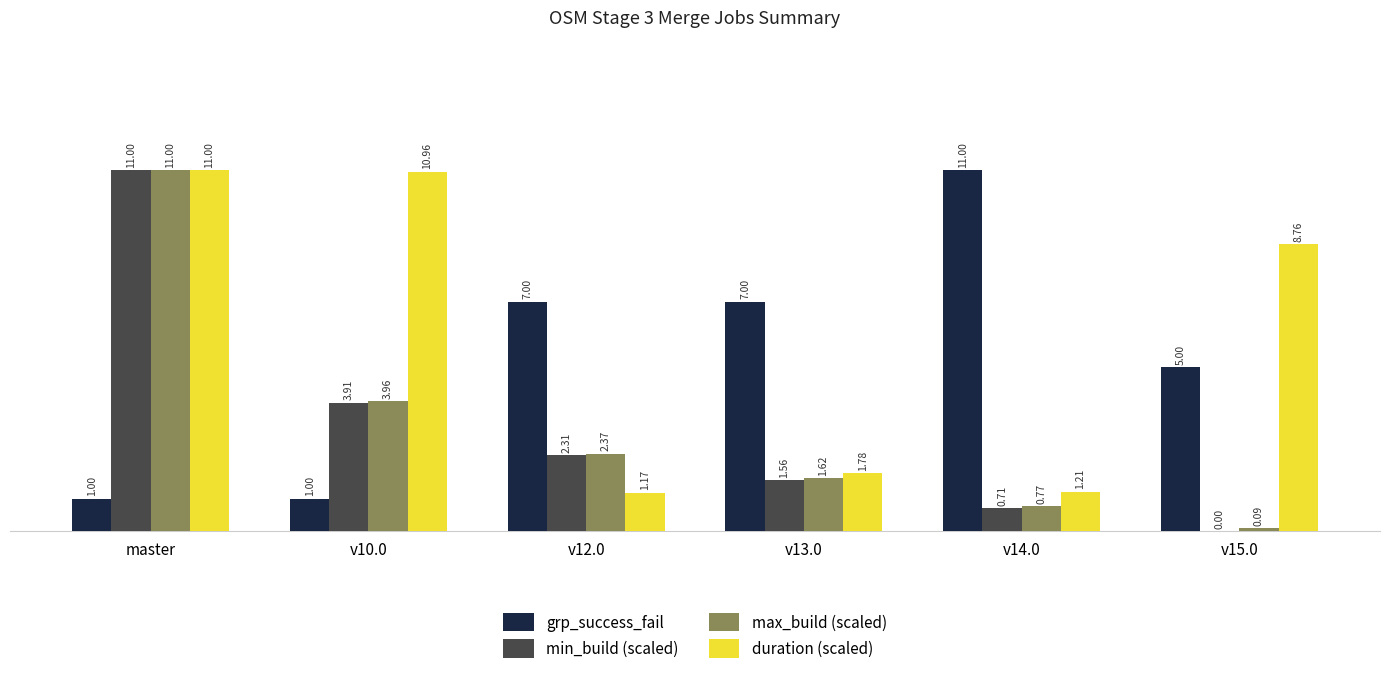

Where does the min_build (scaled) series first go above 2?

master